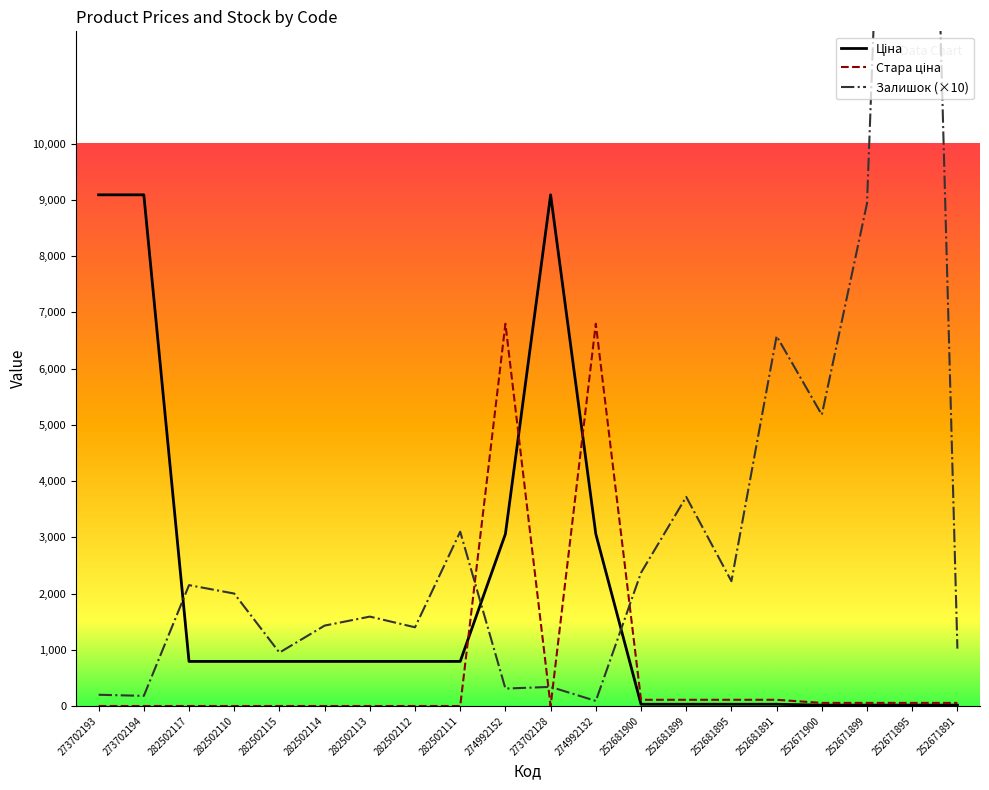

Does the chart display data point markers on the line(s)?

No